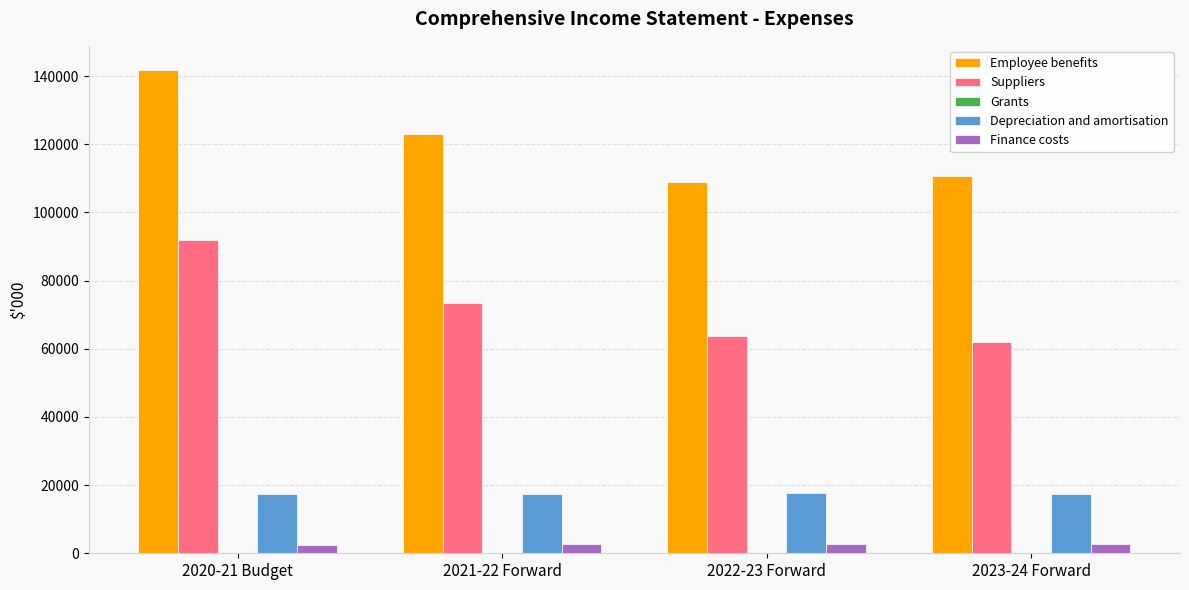

Which series has the widest spread of values?

Employee benefits